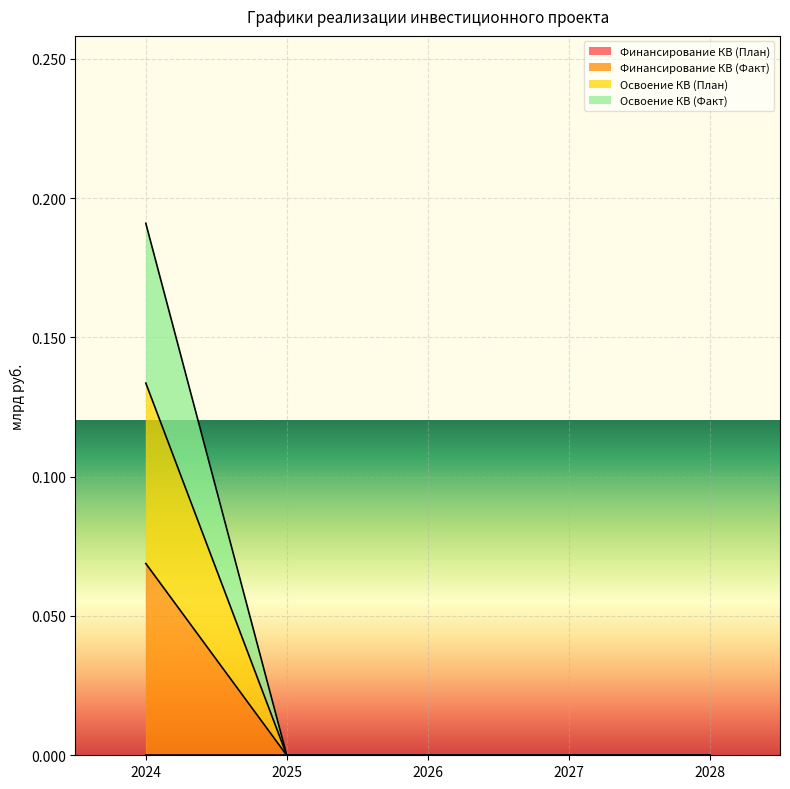

True or false: Финансирование КВ (Факт) has a value of 0.0 at 2028.

True